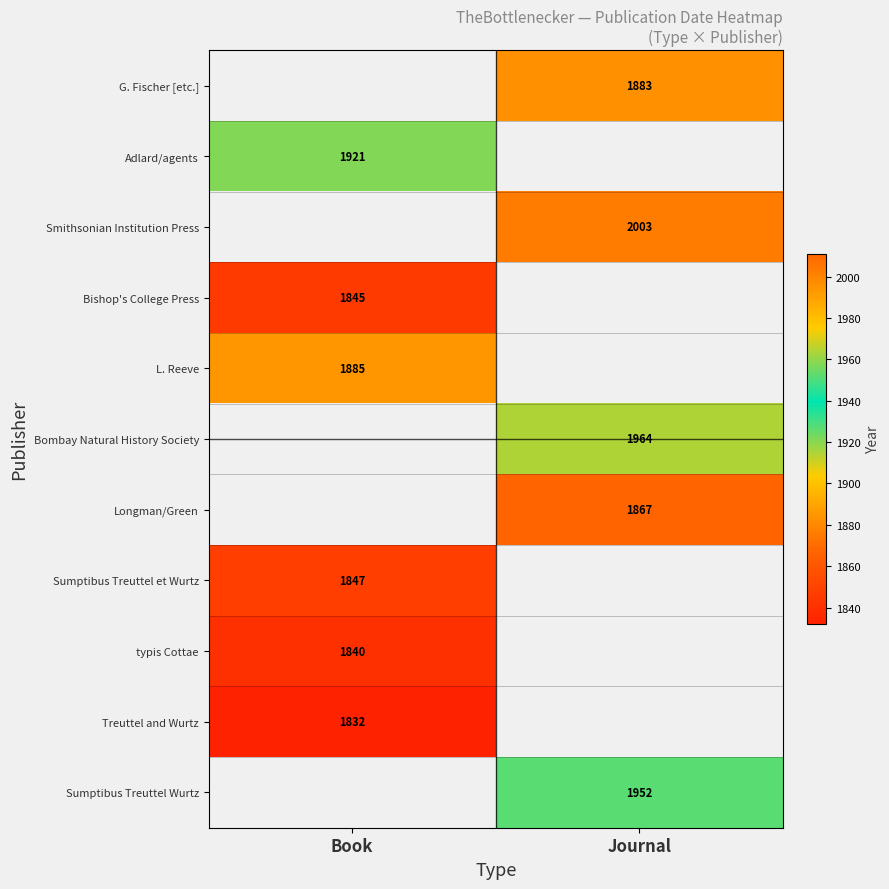

Is it true that L. Reeve equals 1885 at Book?

True